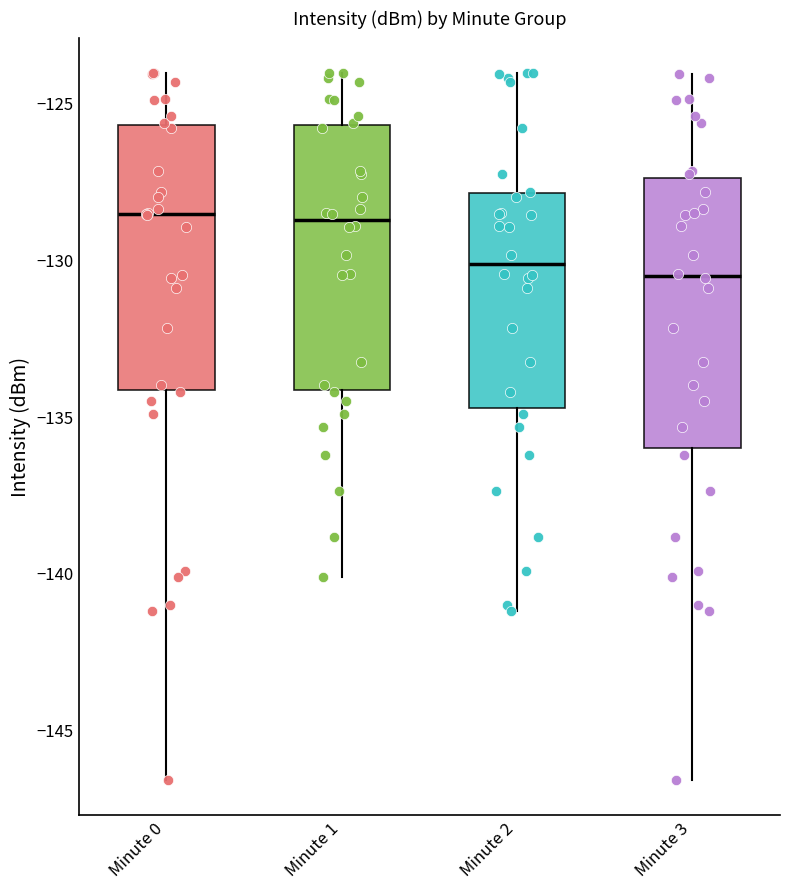

Reading left to right, transcribe this box plot: for each box, give where its median line is, the range the box spans, and where its two whiskers end, as read against the y-axis. The values are not printed on the chart, so give them approximately, as read against the axis.

Minute 0: median -128.5, box -134.0 to -125.5, whiskers -146.5 to -124.0
Minute 1: median -128.5, box -134.0 to -125.5, whiskers -140.0 to -124.0
Minute 2: median -130.0, box -134.5 to -128.0, whiskers -141.0 to -124.0
Minute 3: median -130.5, box -136.0 to -127.5, whiskers -146.5 to -124.0